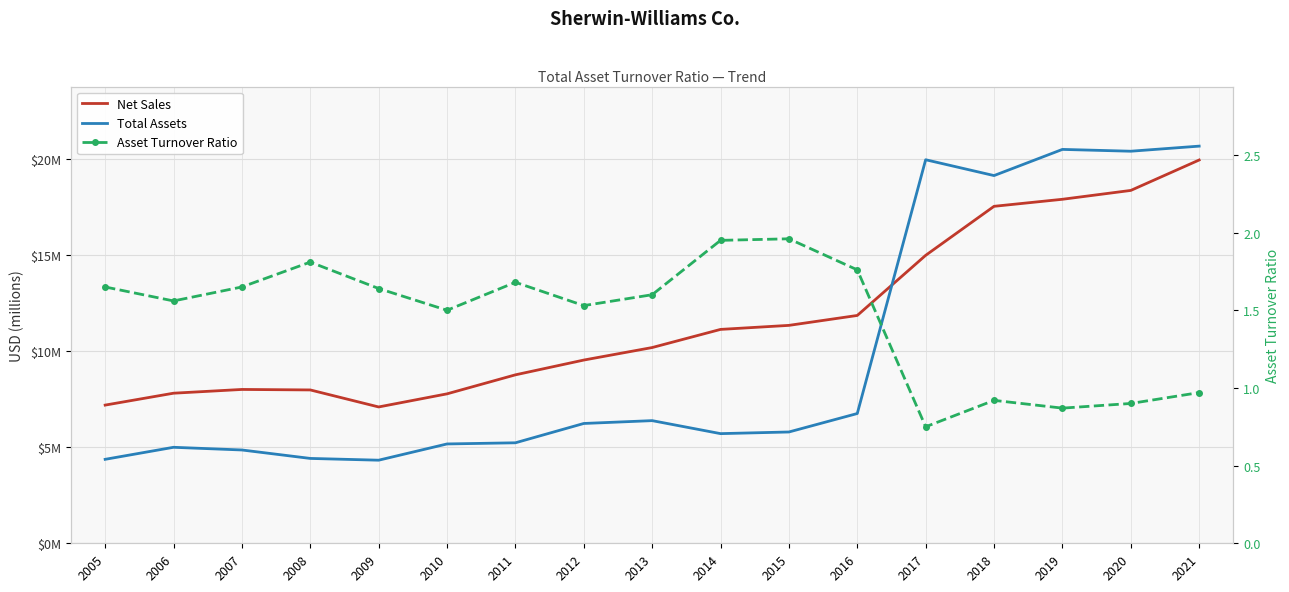

After their last crossing, which series has the higher values: Net Sales or Total Assets?

Total Assets